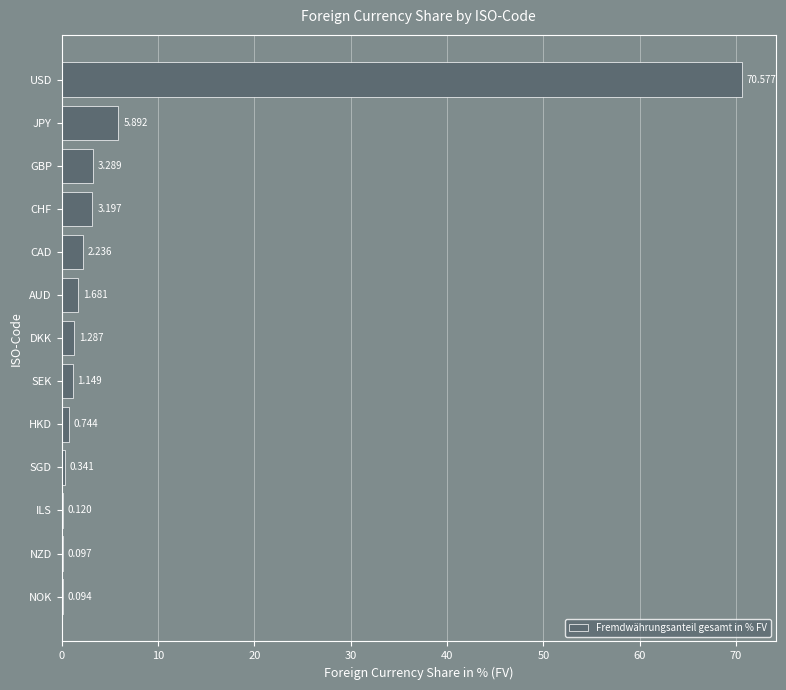

At which label is the value closest to 35?

JPY